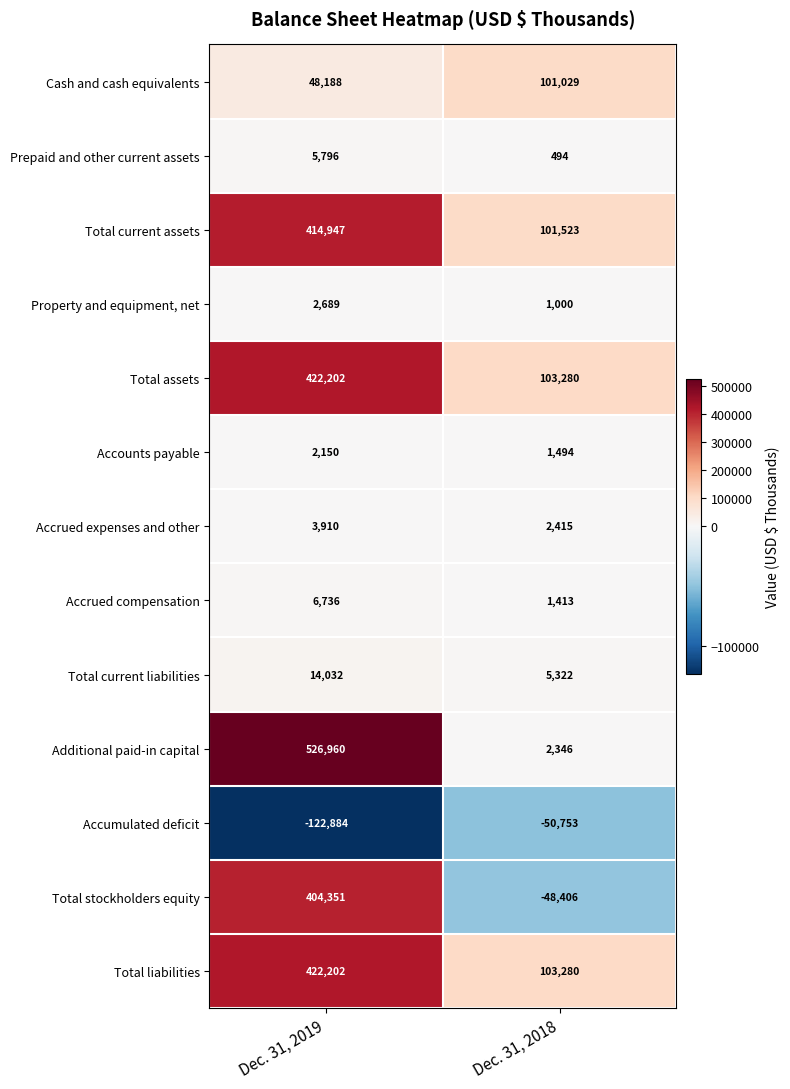

Rank the categories by Total current liabilities value from highest to lowest.

Dec. 31, 2019, Dec. 31, 2018